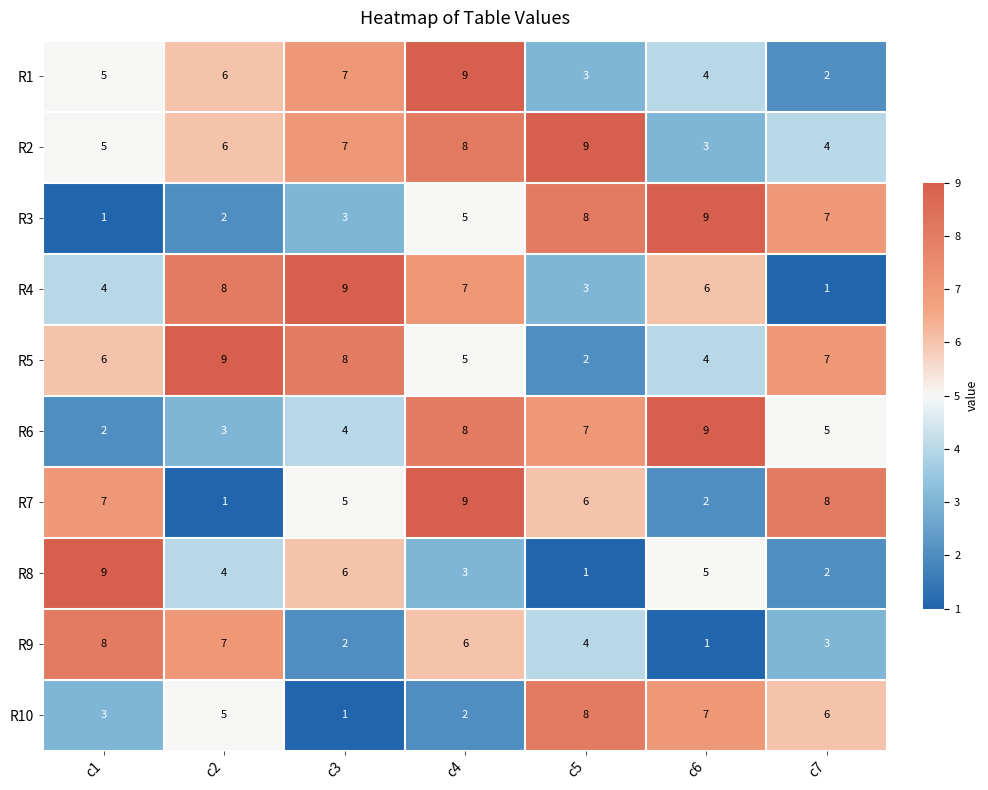

What is the spread (max minus min) of values at c3?

8